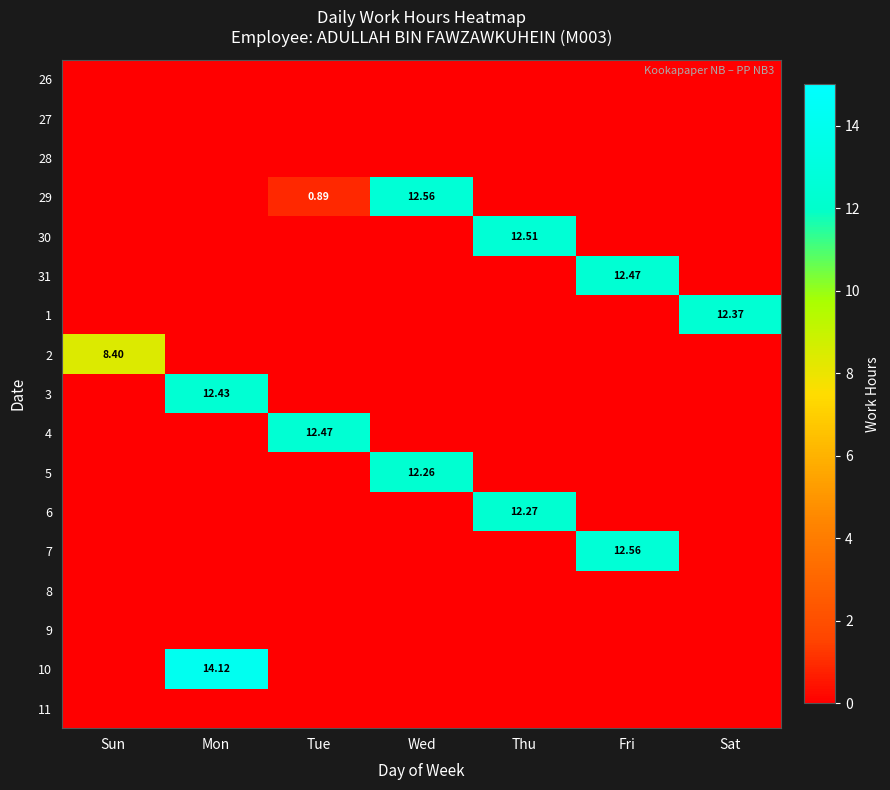

Which series has the largest range (max minus min)?

10